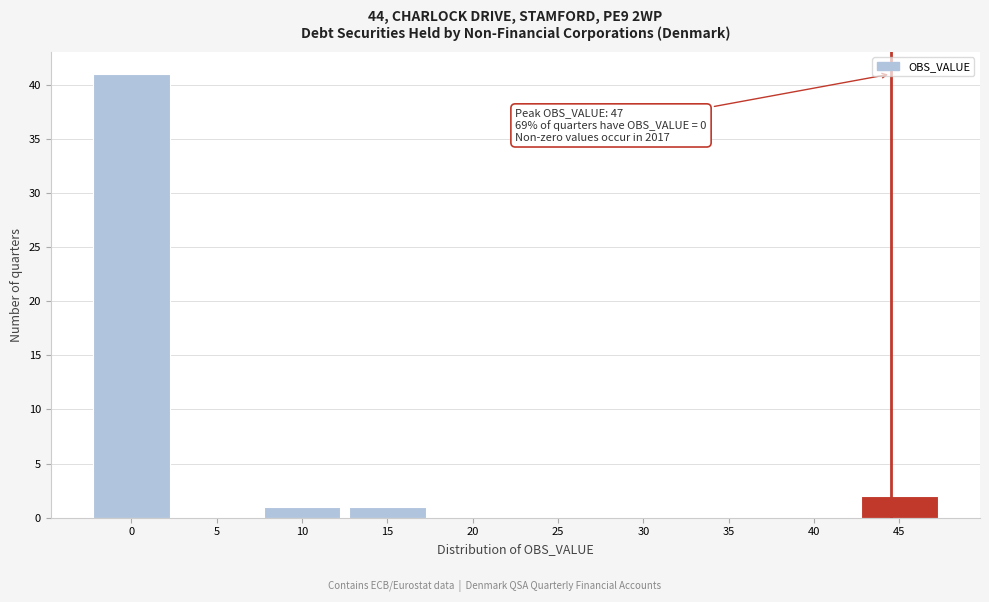

Reading left to right, list all the values displayed in this chart.

0=41	5=0	10=1	15=1	20=0	25=0	30=0	35=0	40=0	45=2